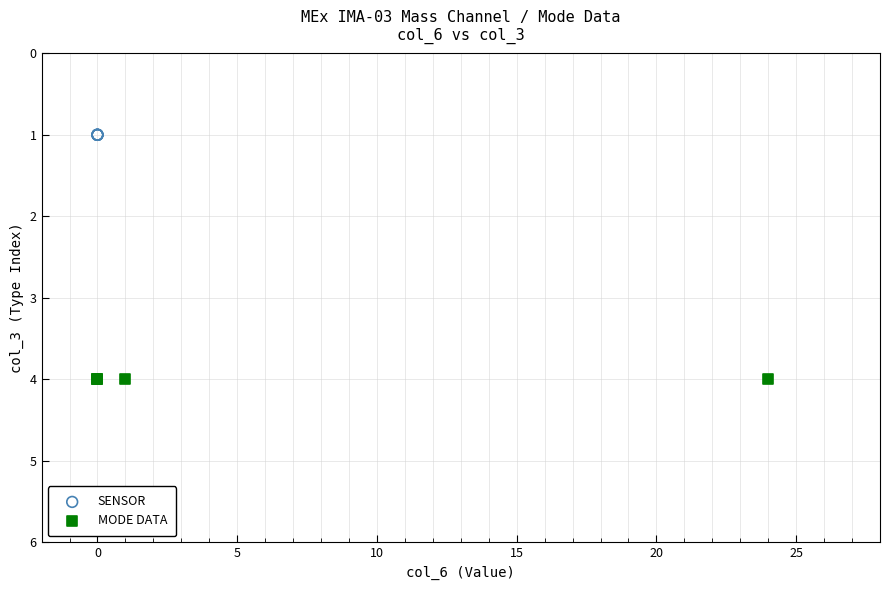

Which series reaches the maximum Y coordinate?

MODE DATA